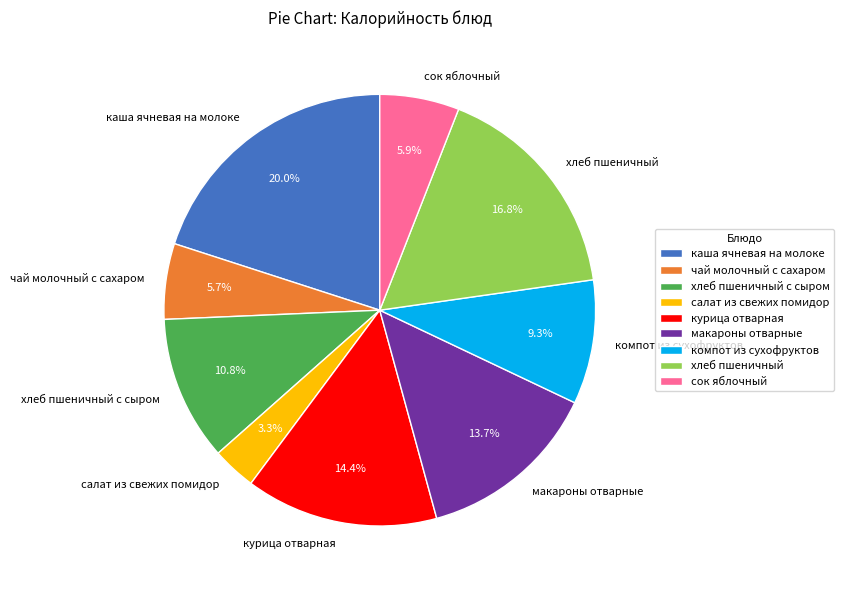

To the nearest percent, what is the combined percentage of сок яблочный and салат из свежих помидор?

9%